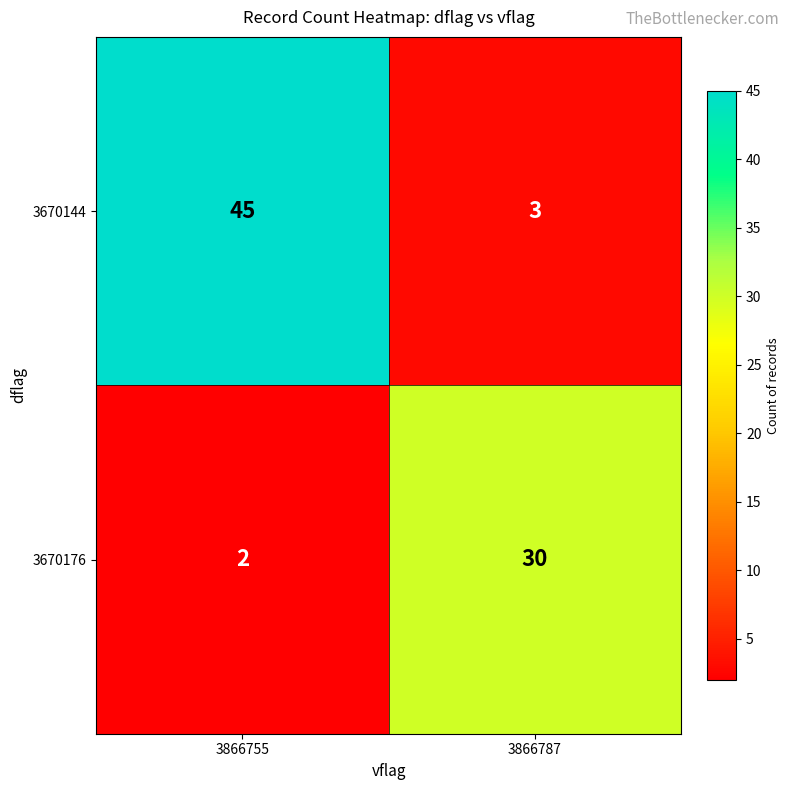

Rank the categories by 3670176 value from highest to lowest.

3866787, 3866755